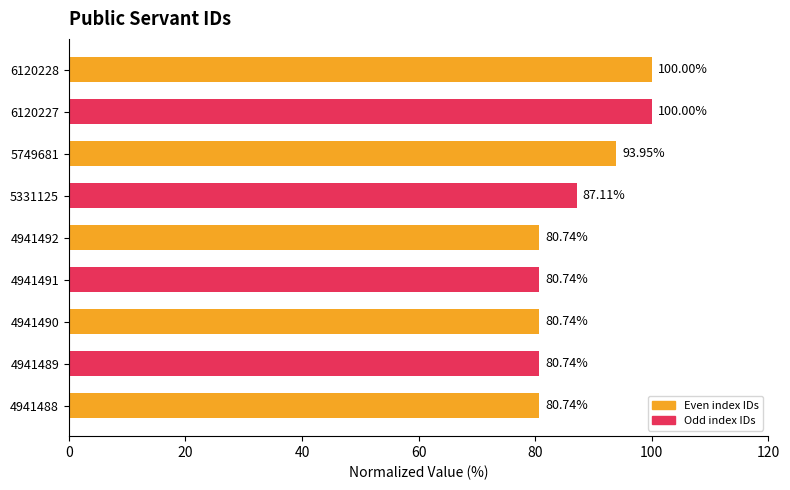

What is the smallest value displayed?

80.7